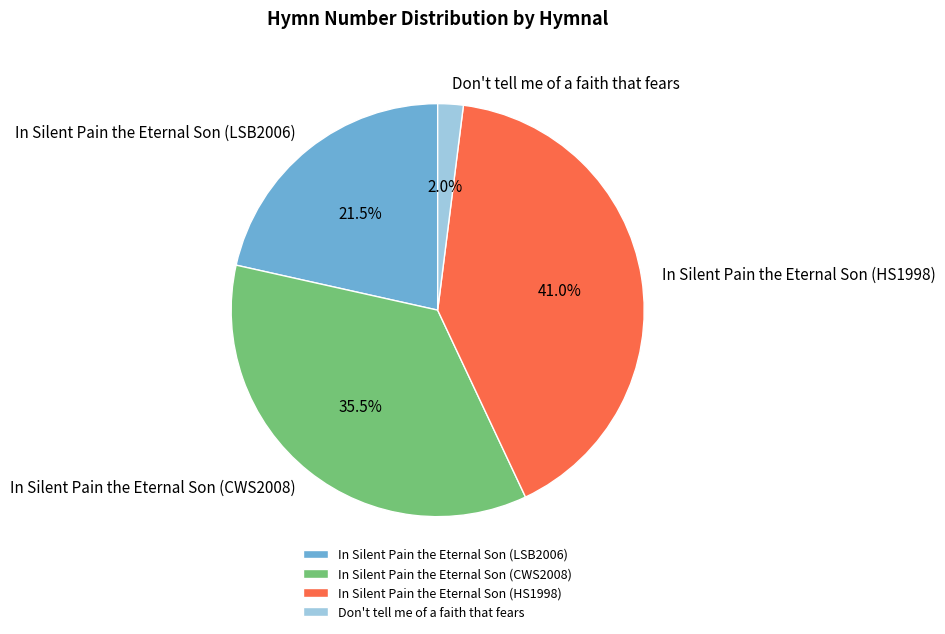

True or false: In Silent Pain the Eternal Son (HS1998) accounts for 41% of the total.

True